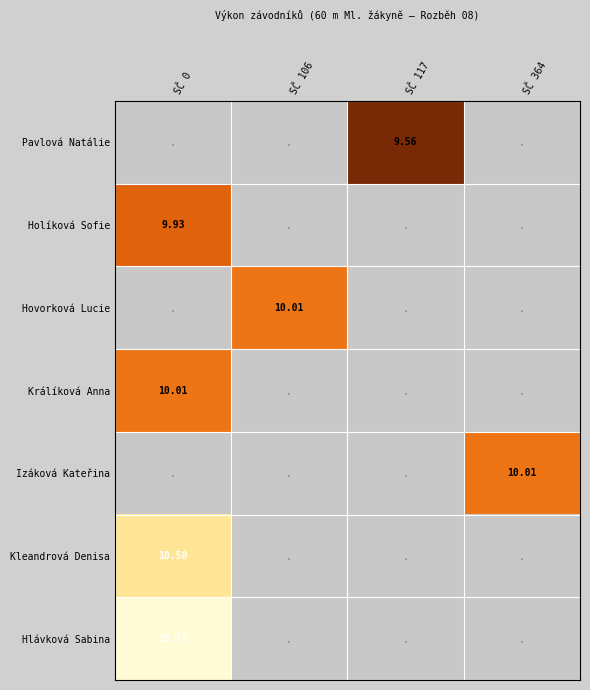

What is the greatest value displayed?

10.7